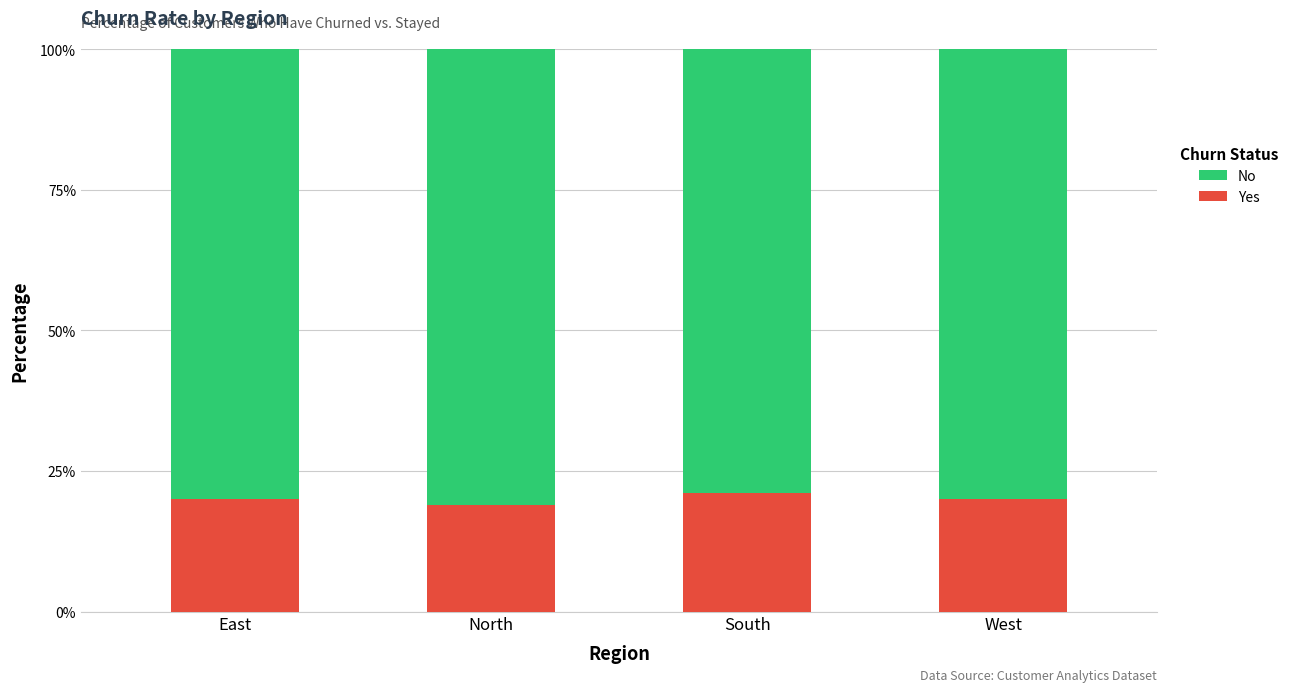

Read the Yes value at South.

21